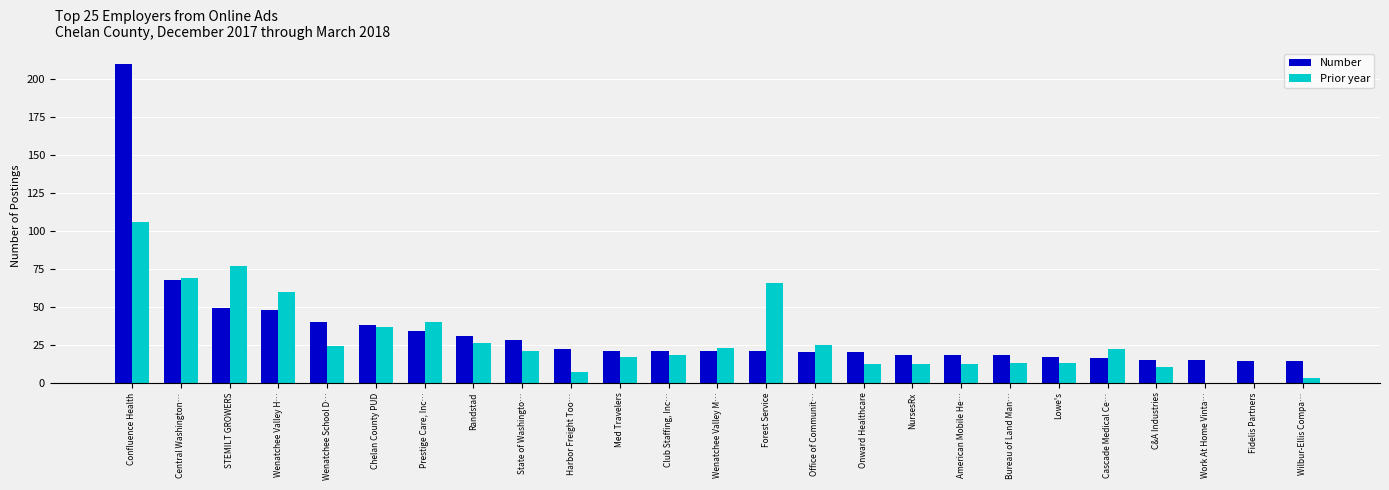

Read the Prior year value at C&A Industries.

10